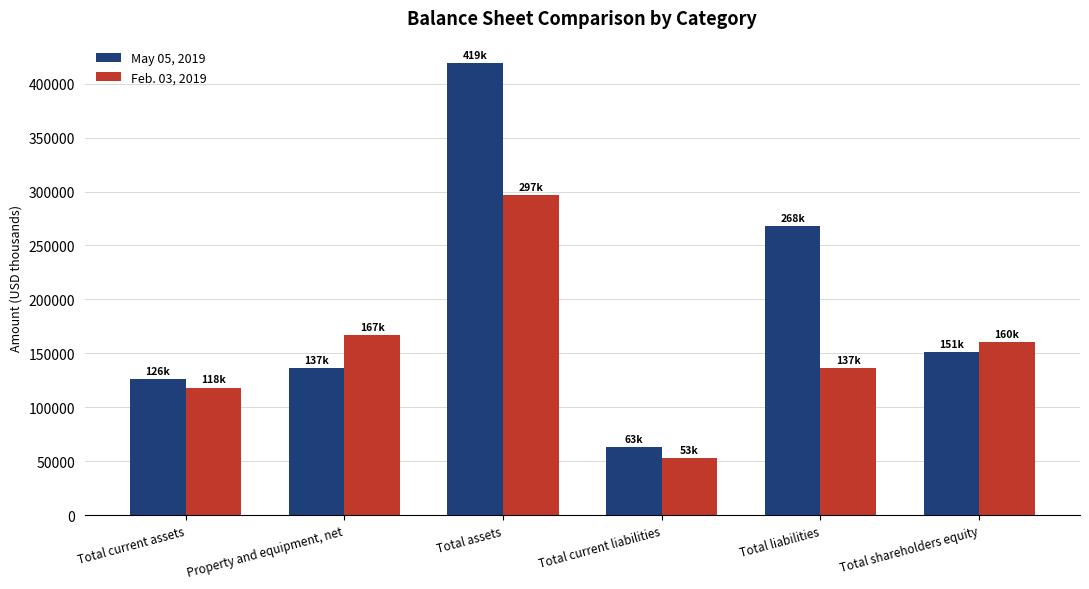

Which category has the lowest value in the Feb. 03, 2019 series?

Total current liabilities